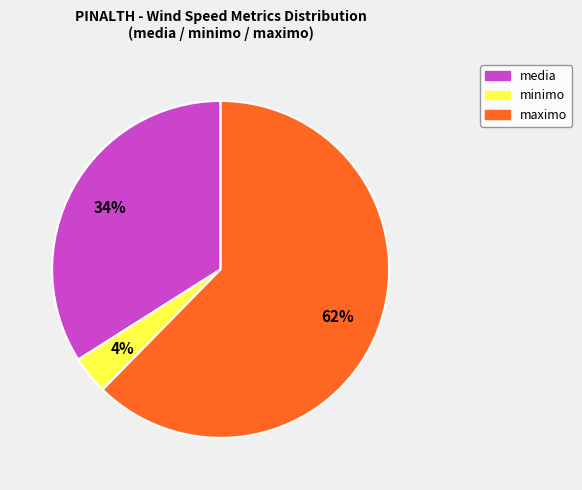

To the nearest percent, what percentage of the pie is maximo?

62%